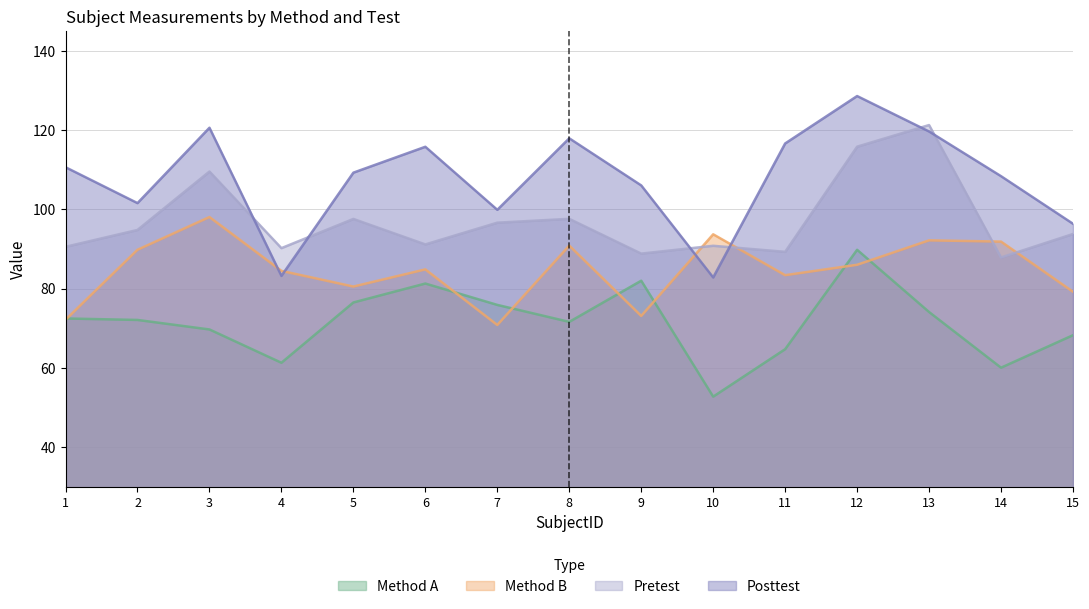

True or false: Method B and Pretest cross at least once.

True